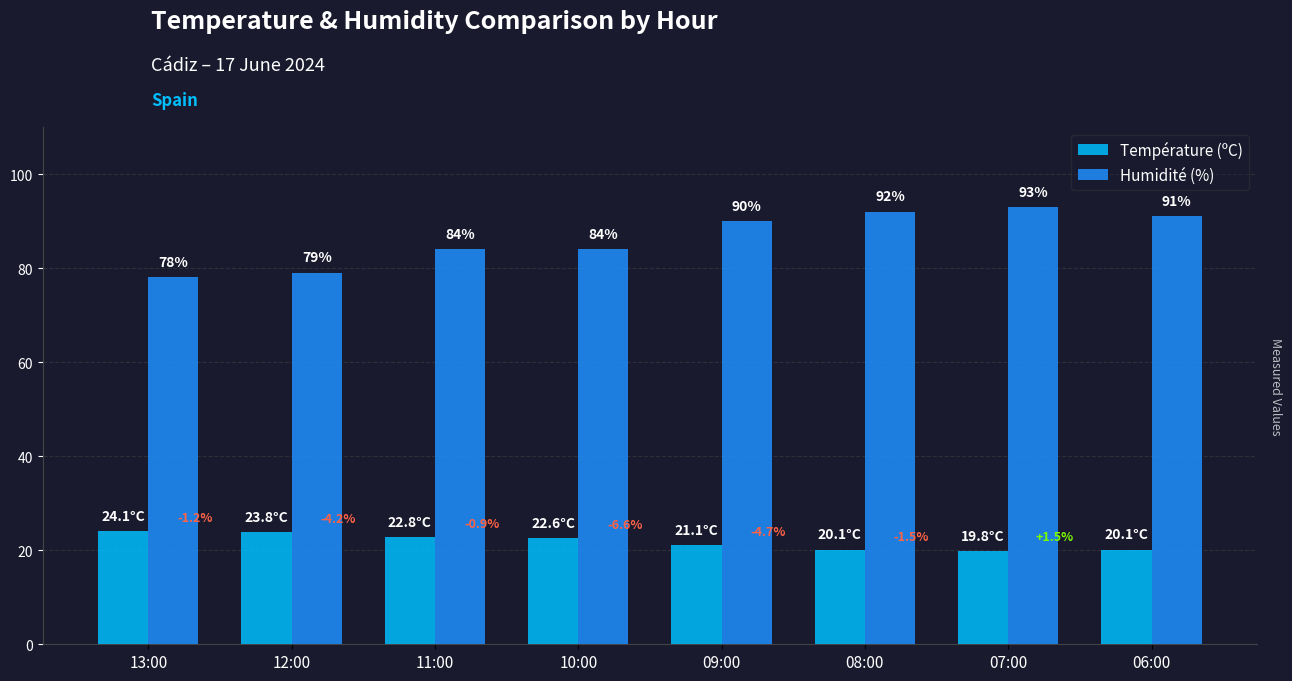

What is the smallest value displayed?

19.8